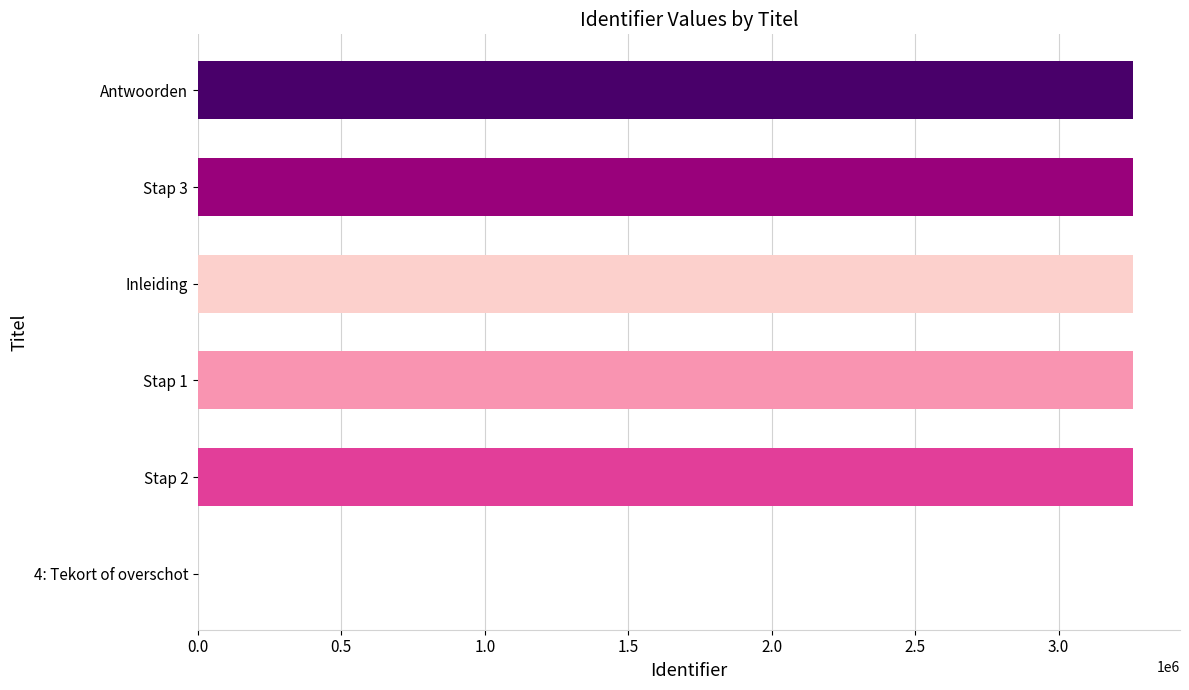

How many series are shown in this chart?

1